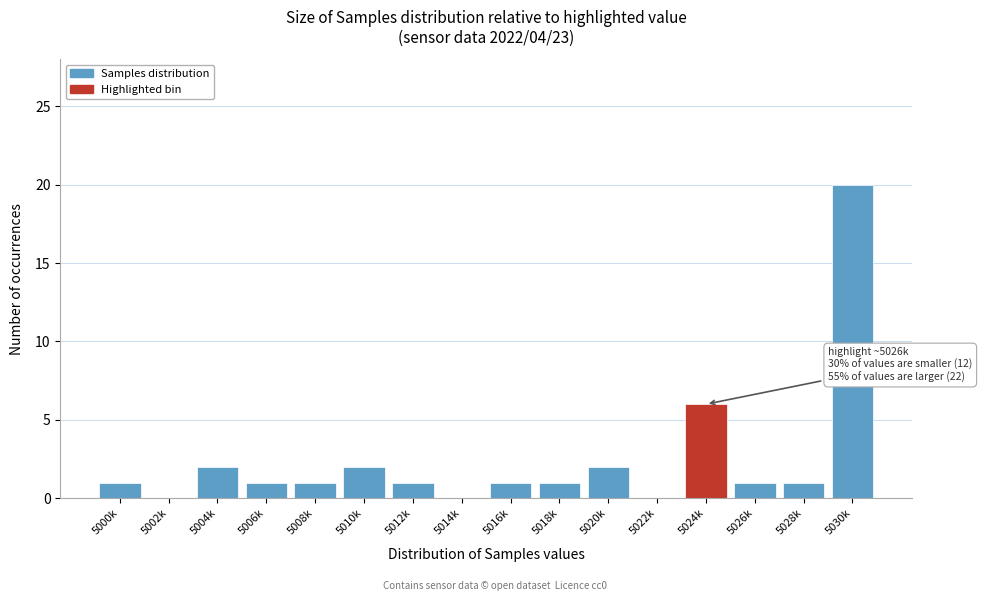

Reading left to right, what are all the values shown in this chart?

5000k=1	5002k=0	5004k=2	5006k=1	5008k=1	5010k=2	5012k=1	5014k=0	5016k=1	5018k=1	5020k=2	5022k=0	5024k=6	5026k=1	5028k=1	5030k=20